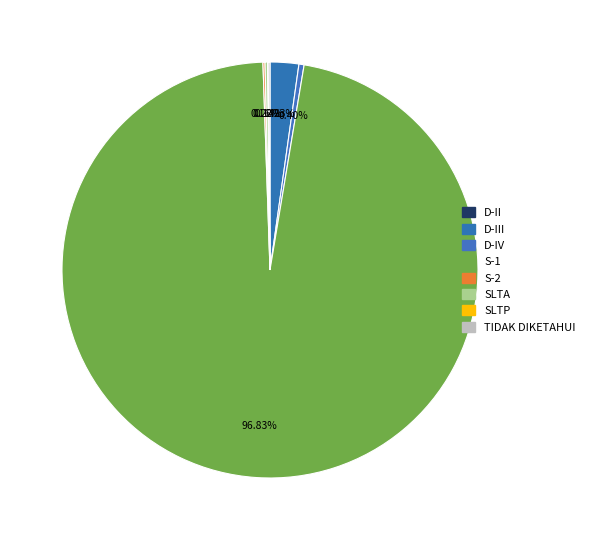

Which category has the biggest portion of the pie?

S-1